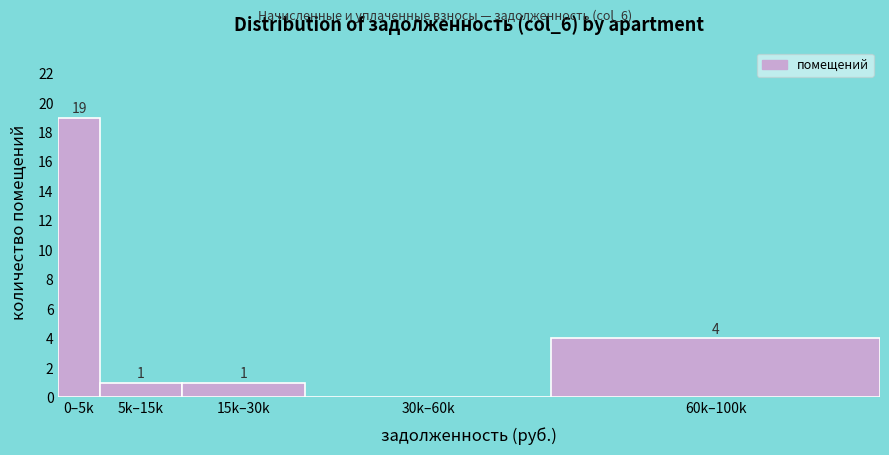

Reading left to right, what are all the values shown in this chart?

0–5k=19	5k–15k=1	15k–30k=1	30k–60k=0	60k–100k=4